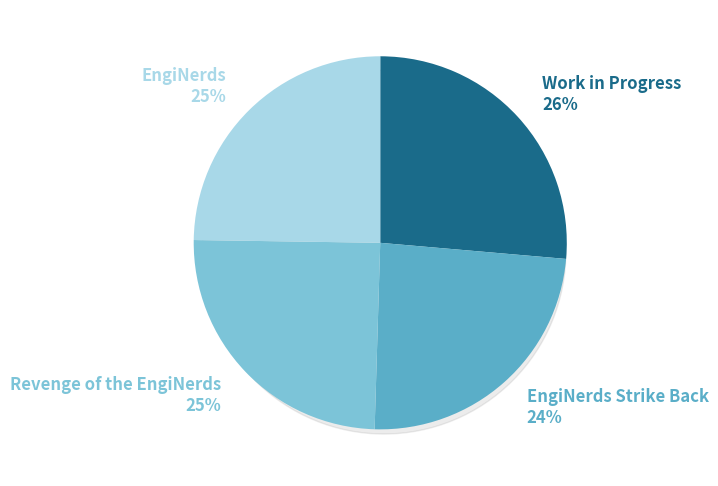

To the nearest percent, what is the combined percentage of EngiNerds Strike Back and Work in Progress?

50%